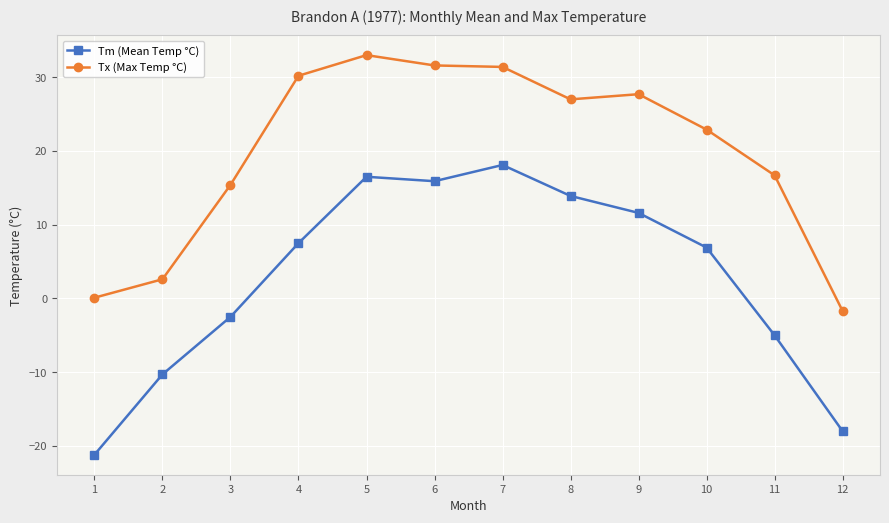

How many interior local peaks does the Tm (Mean Temp °C) series have?

2